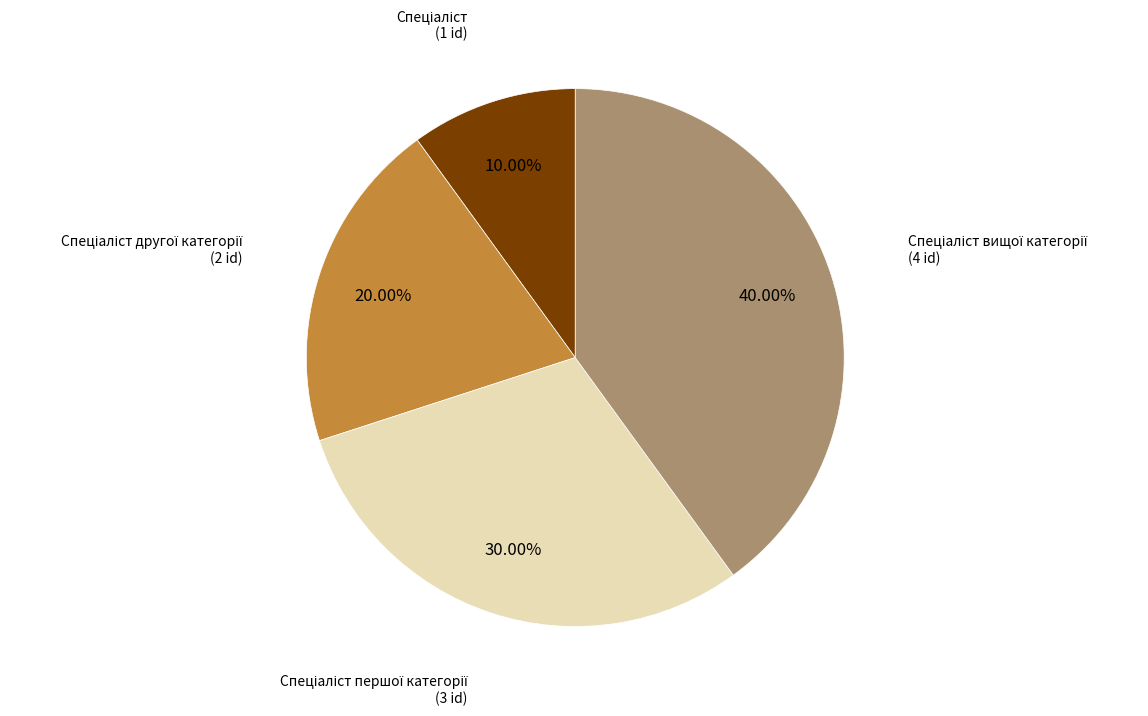

Does any single category account for the majority?

No